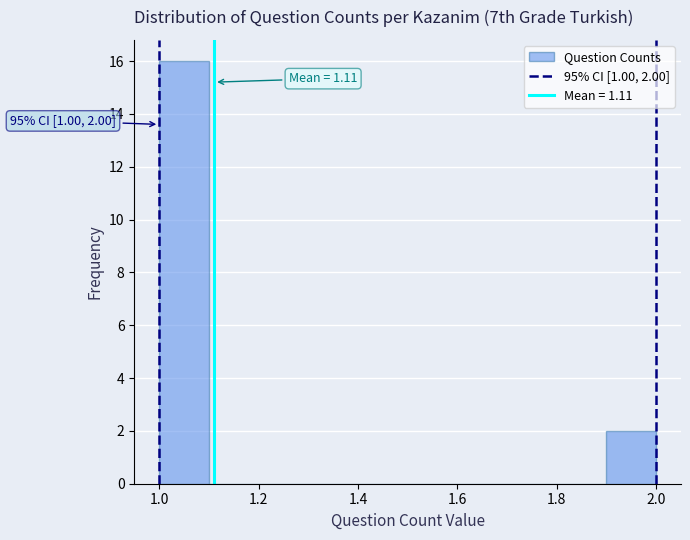

Which range on the x-axis has the tallest bar?

1.0 to 1.1